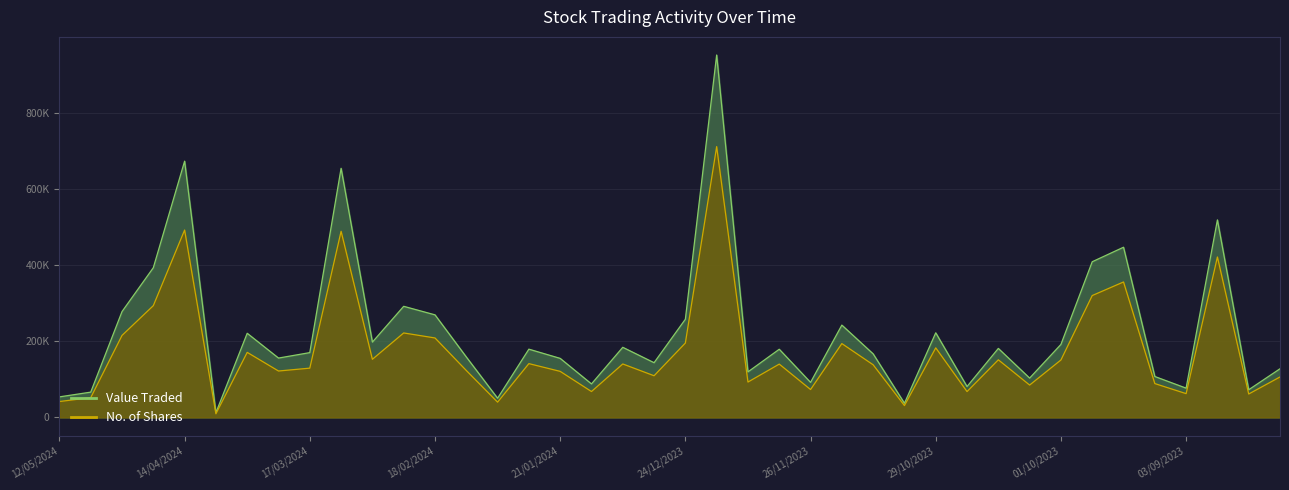

What is the label of the 33rd point from the right?

24/03/2024